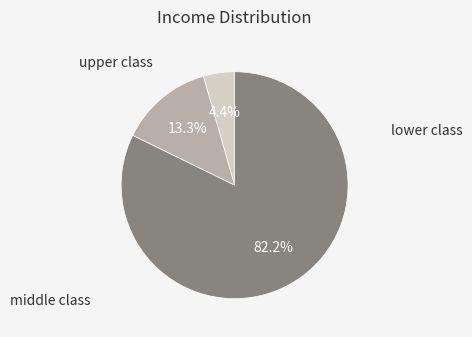

Is there any slice that represents more than half of the pie?

Yes